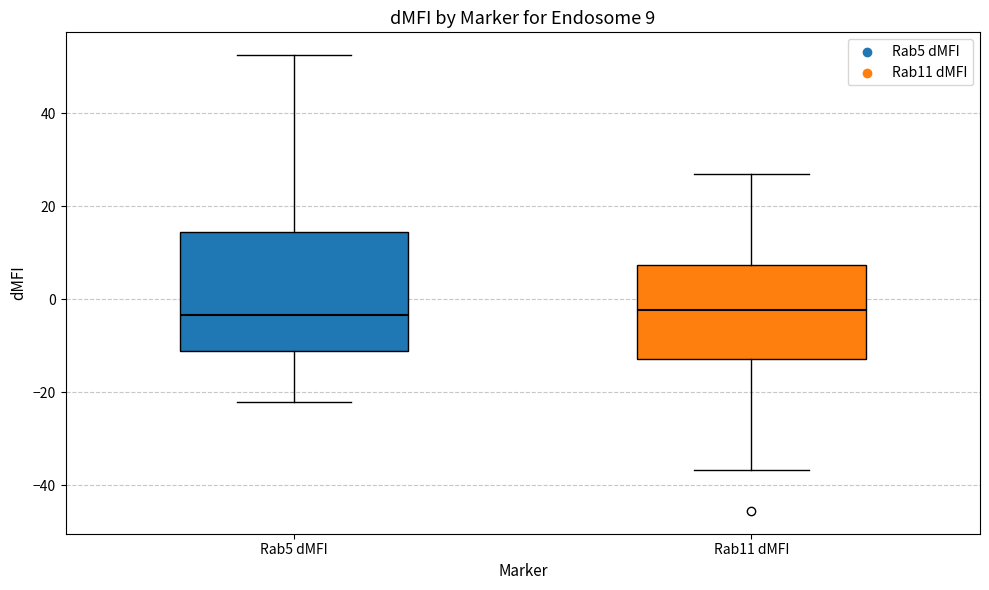

Which box is the tallest, from its lower edge to its upper edge?

Rab5 dMFI